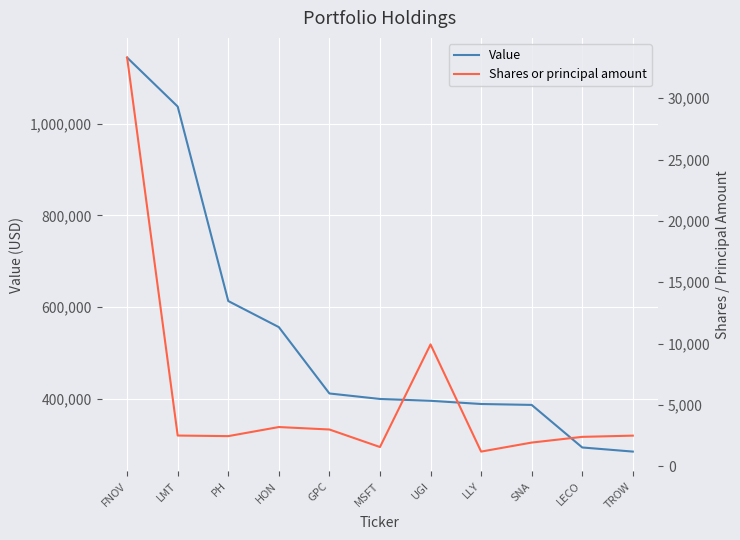

Where is Value nearest to the value 714500?

PH